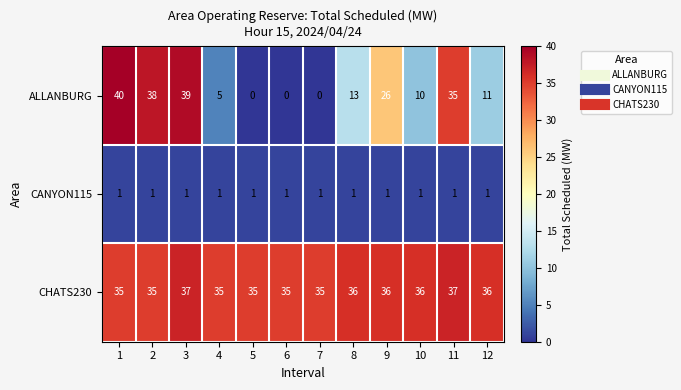

How many values in ALLANBURG are above zero?

9